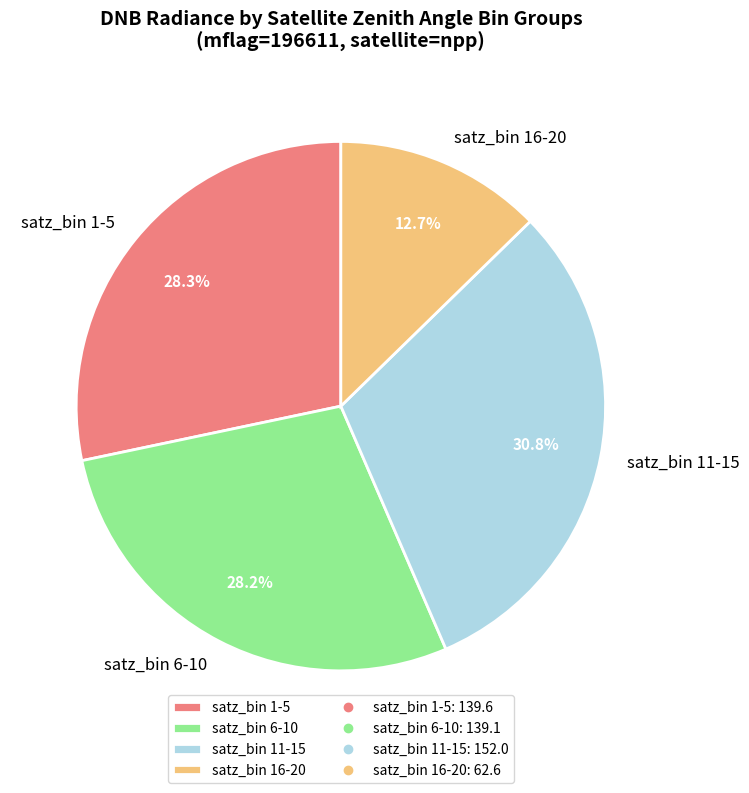

Is the sum of satz_bin 16-20 and satz_bin 6-10 greater than half?

No